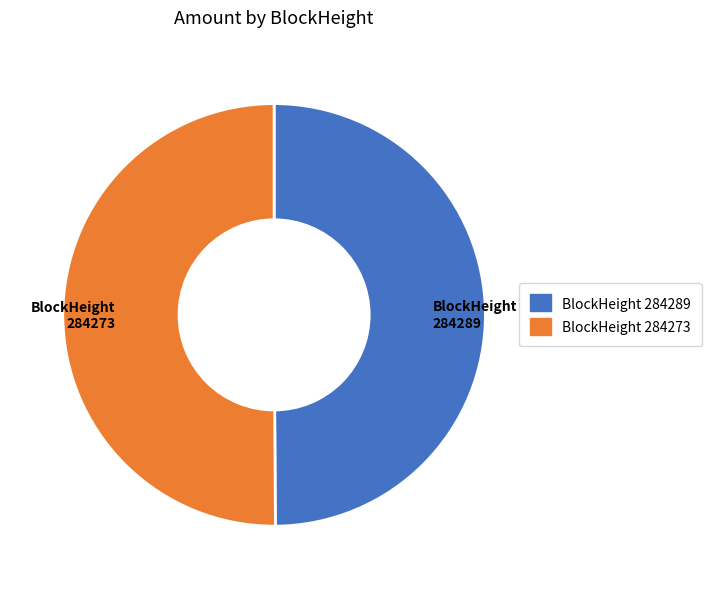

Approximately how many times larger is the value at 284273 compared to 284289?

1.0